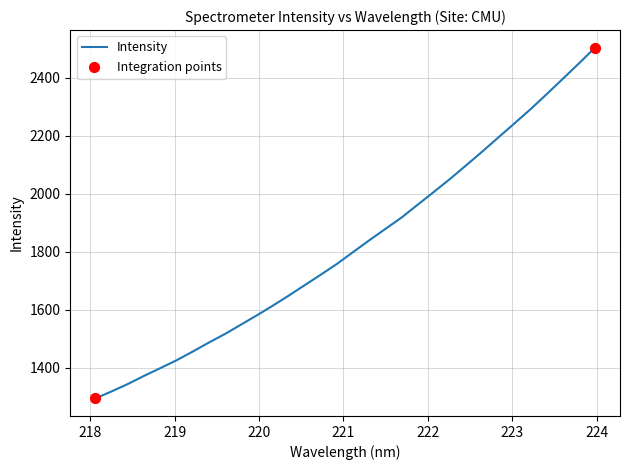

What is the difference between the maximum and minimum values?

1208.1